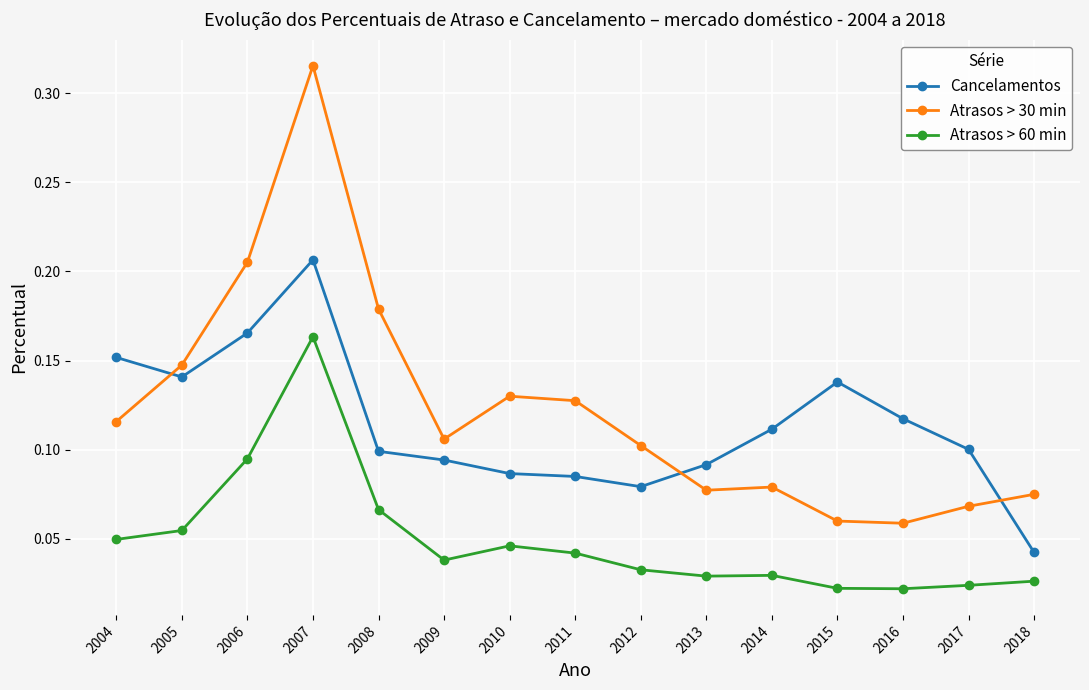

What is the sum of all Atrasos > 60 min values?

0.7